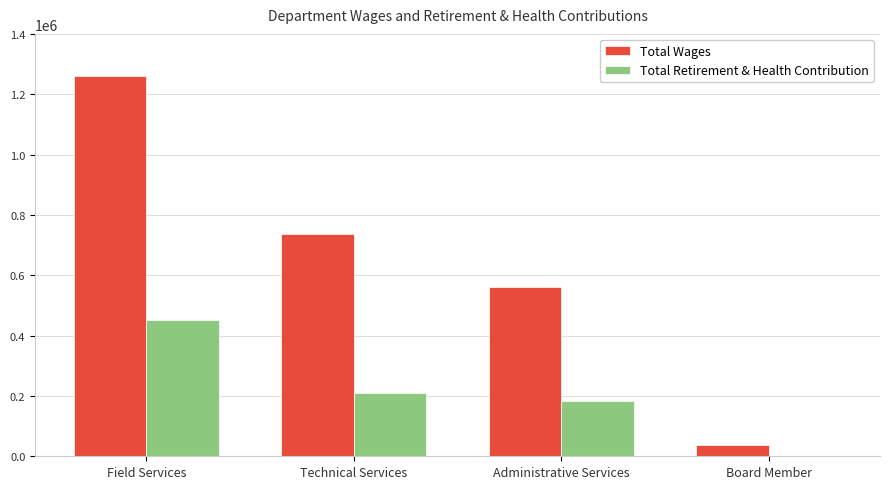

Which series changed the most between Technical Services and Board Member?

Total Wages